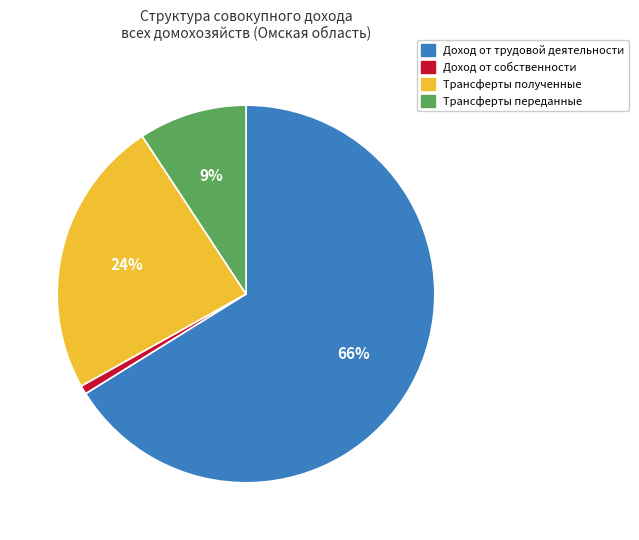

Between Трансферты переданные and Доход от собственности, which is larger?

Трансферты переданные